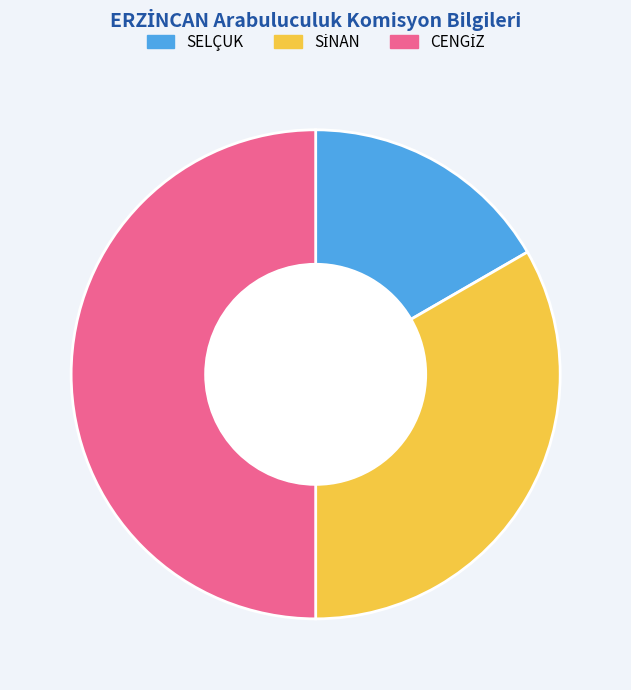

Is SELÇUK the majority of the pie?

No